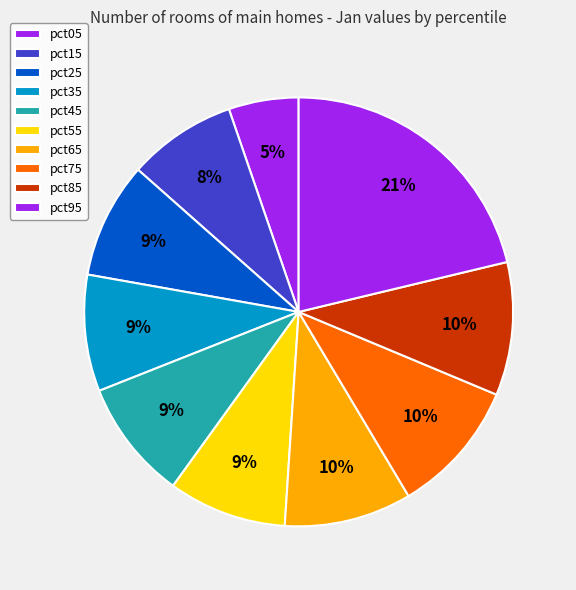

The pct25 slice represents 17% of the pie. True or false?

False